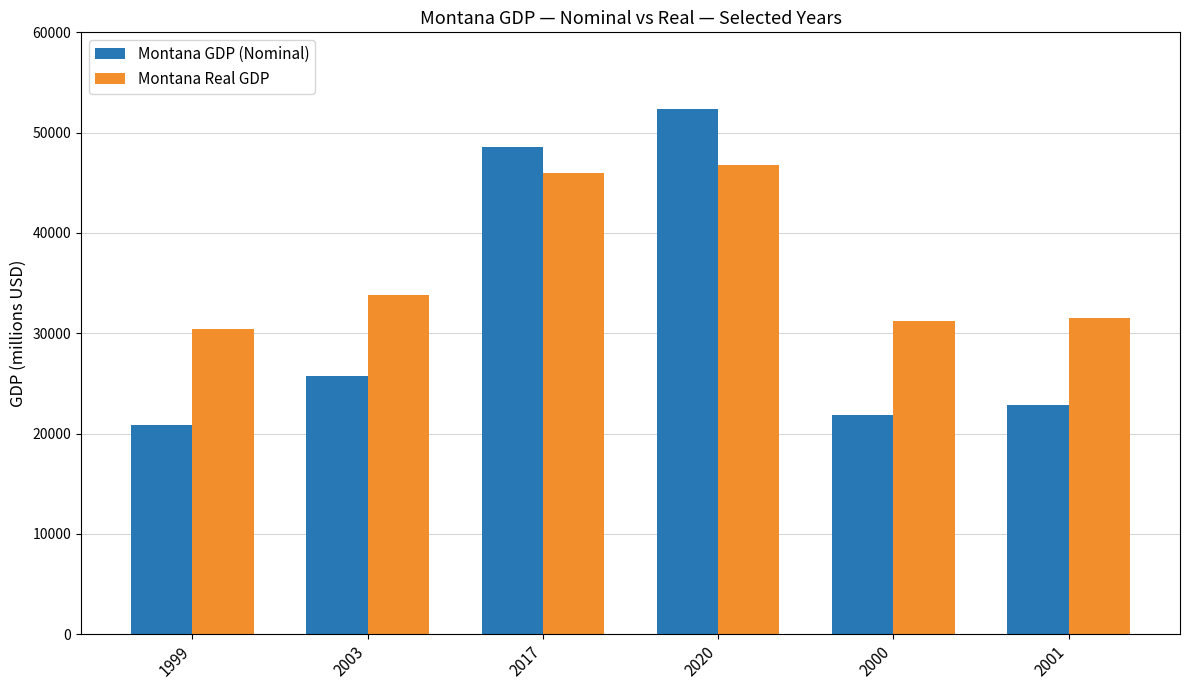

What is the value of the Montana GDP (Nominal) bar at the 5th from the left?

21876.7